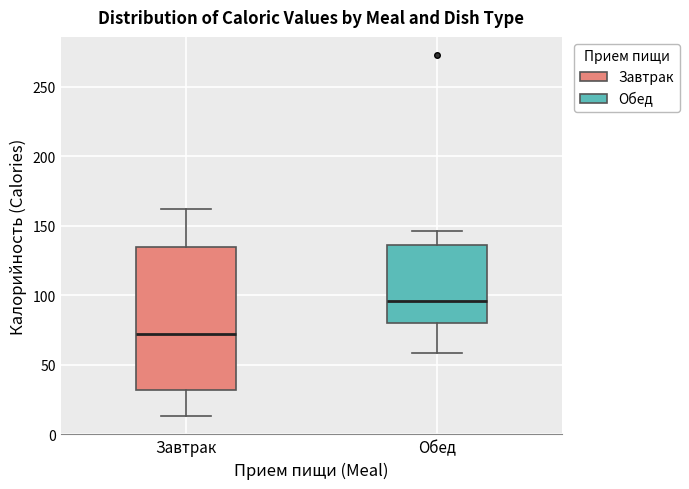

Comparing the boxes themselves (not the whiskers), which one is the tallest?

Завтрак